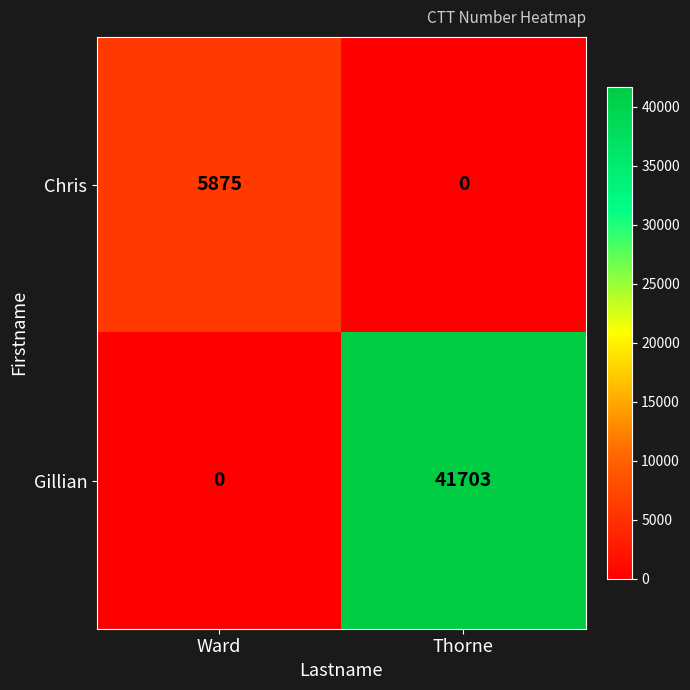

What is the spread (max minus min) of values at Ward?

5875